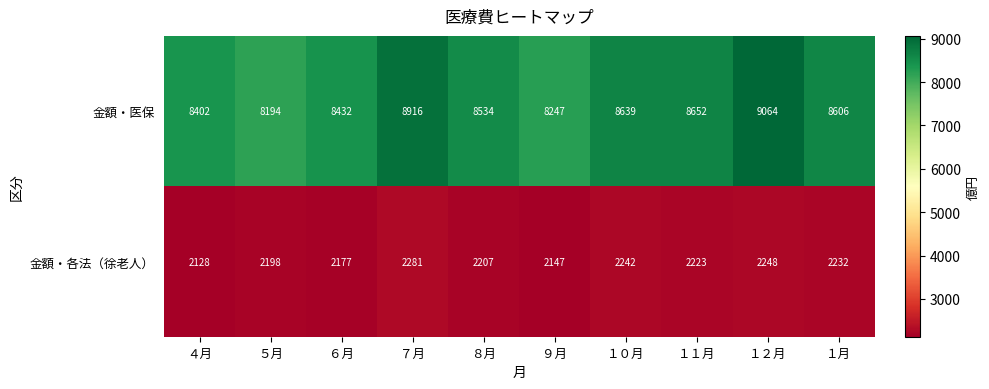

What is the difference between the highest and lowest values at ９月?

6100